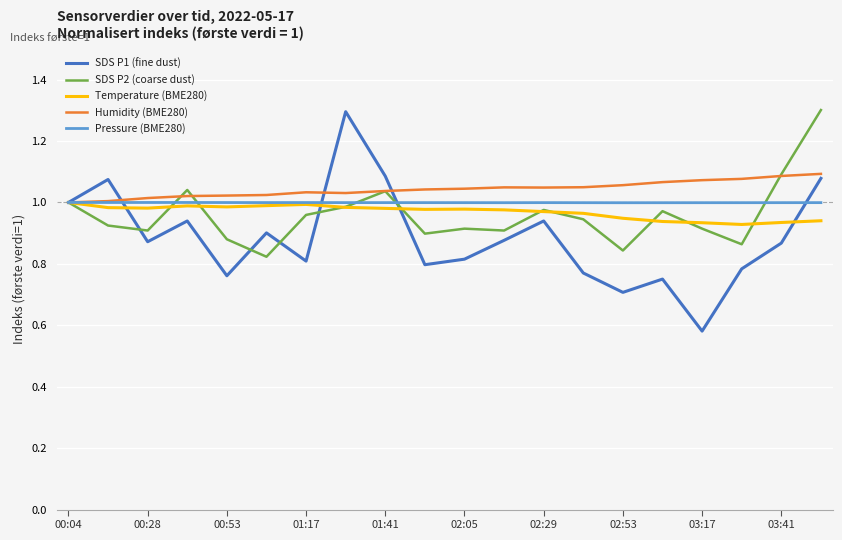

Which series has the largest total across all categories?

Humidity (BME280)